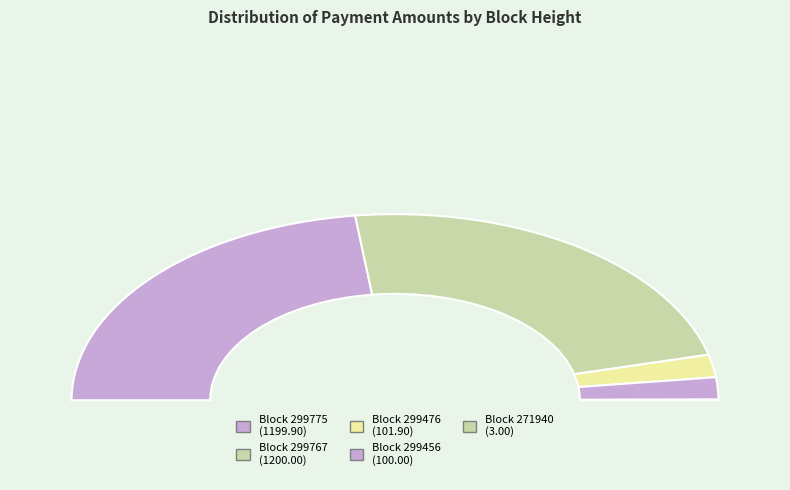

Do 299476 and 299775 together represent more than half of the pie?

No